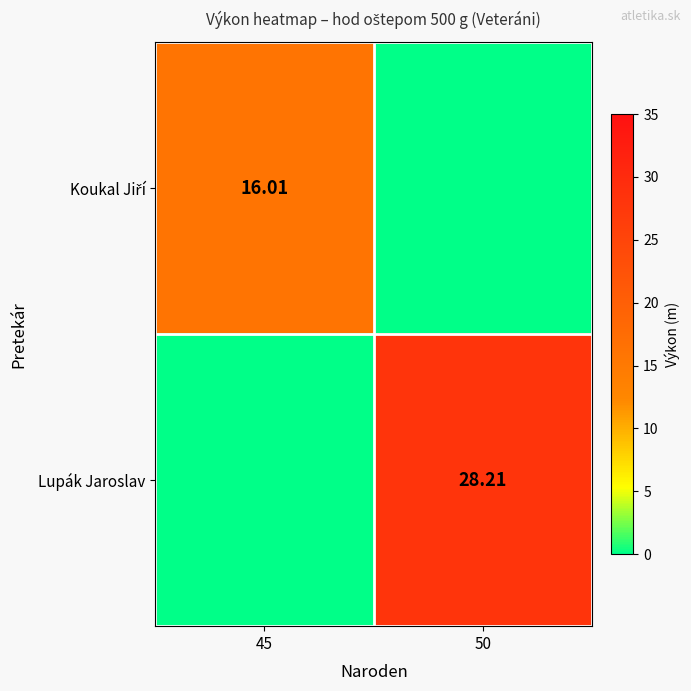

Is it true that Lupák Jaroslav equals 0.0 at 45?

True